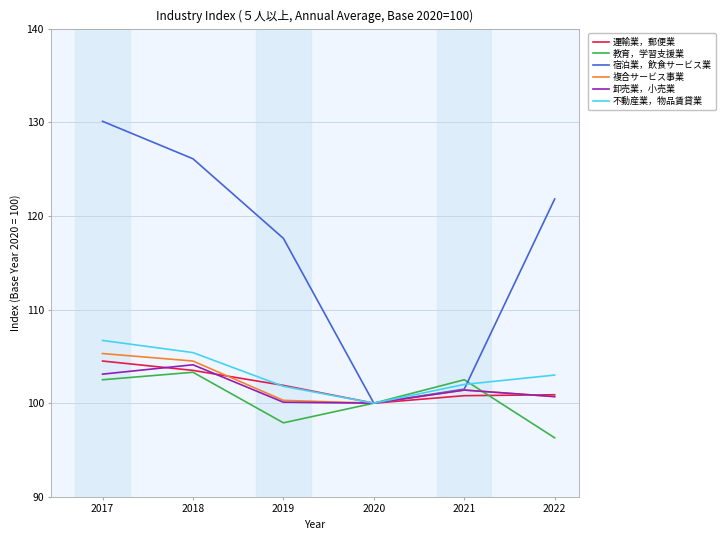

What is the smallest value displayed?

96.3